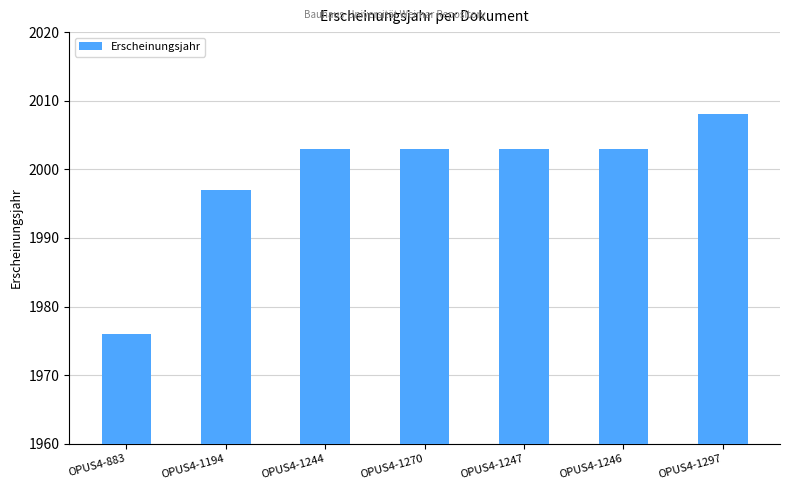

How many bars are there in total?

7